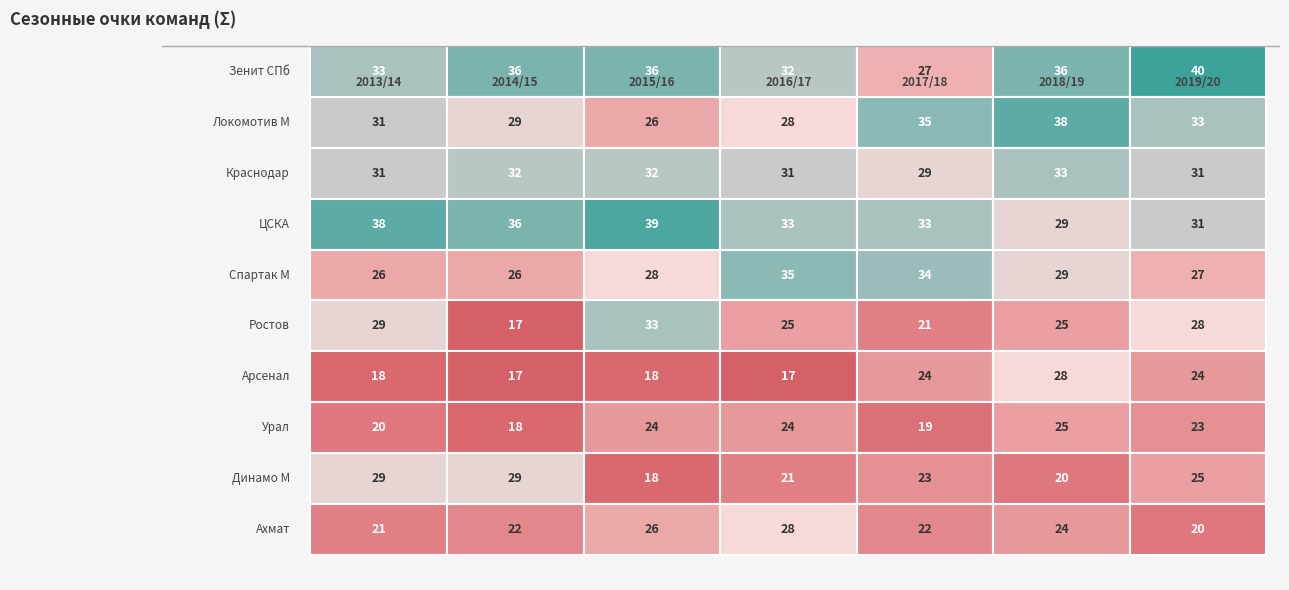

What is the spread (max minus min) of values at 2014/15?

19